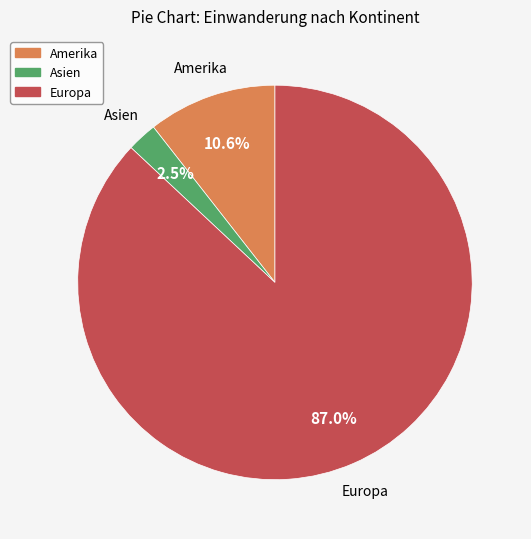

Is there any slice that represents more than half of the pie?

Yes